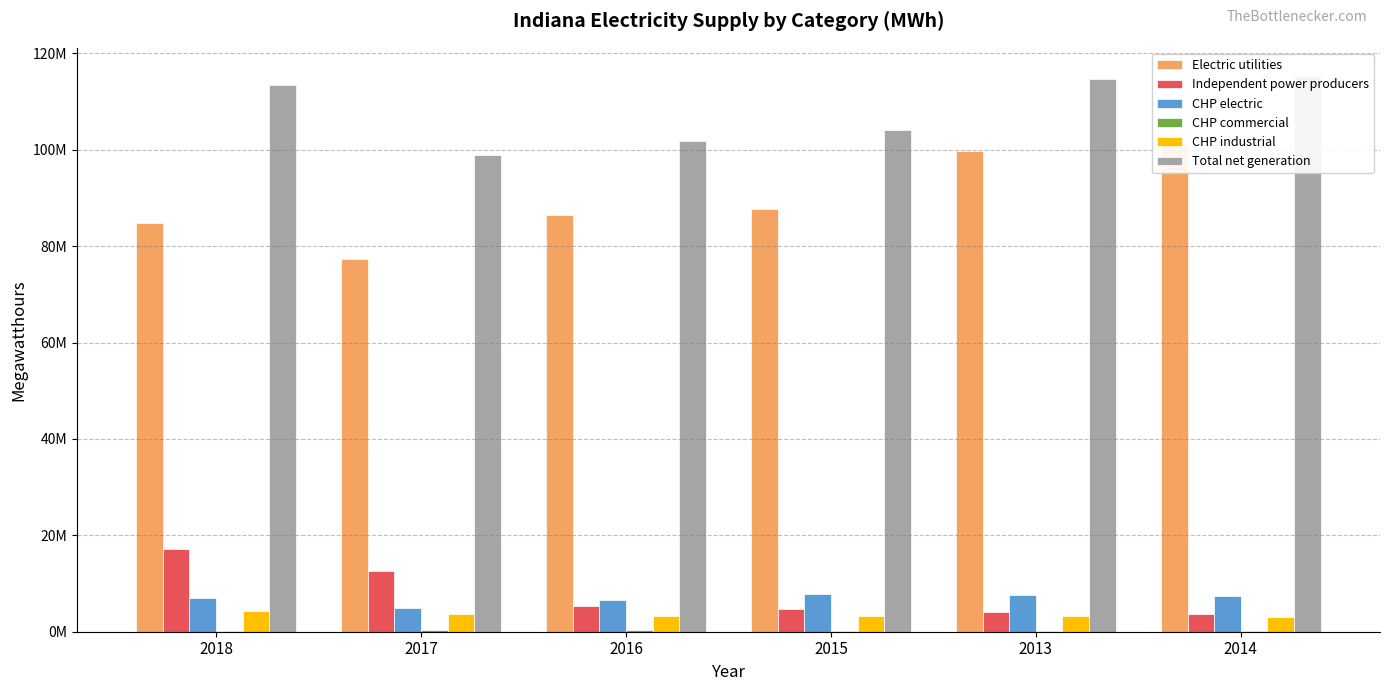

What are all the series names shown in the legend?

Electric utilities, Independent power producers, CHP electric, CHP commercial, CHP industrial, Total net generation